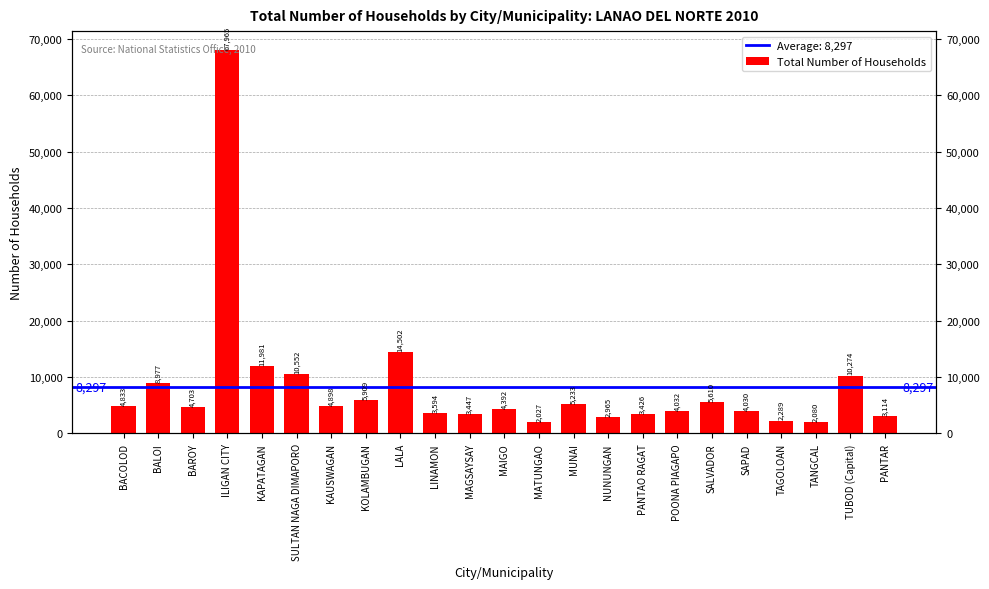

Are the bars grouped side by side (vs. stacked)?

No